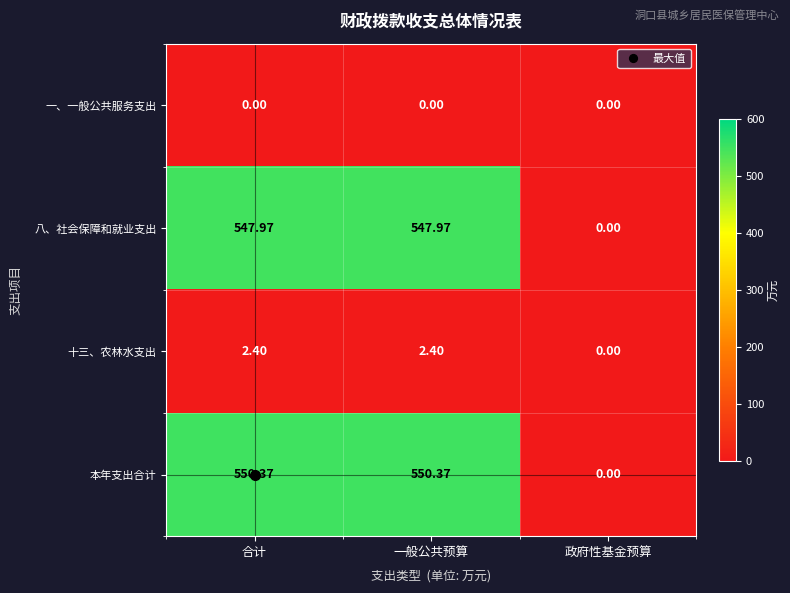

Between 一般公共预算 and 政府性基金预算, which series saw the biggest shift?

本年支出合计